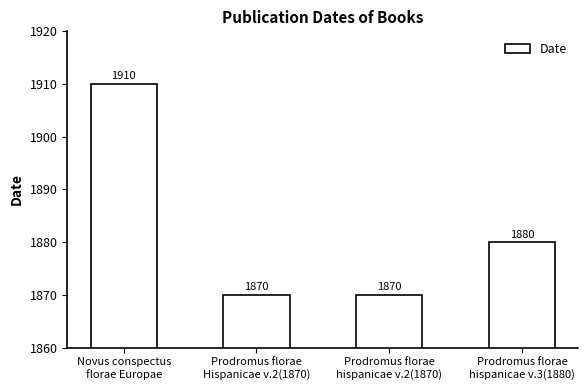

What is the label of the 3rd bar from the right?

Prodromus florae
Hispanicae v.2(1870)